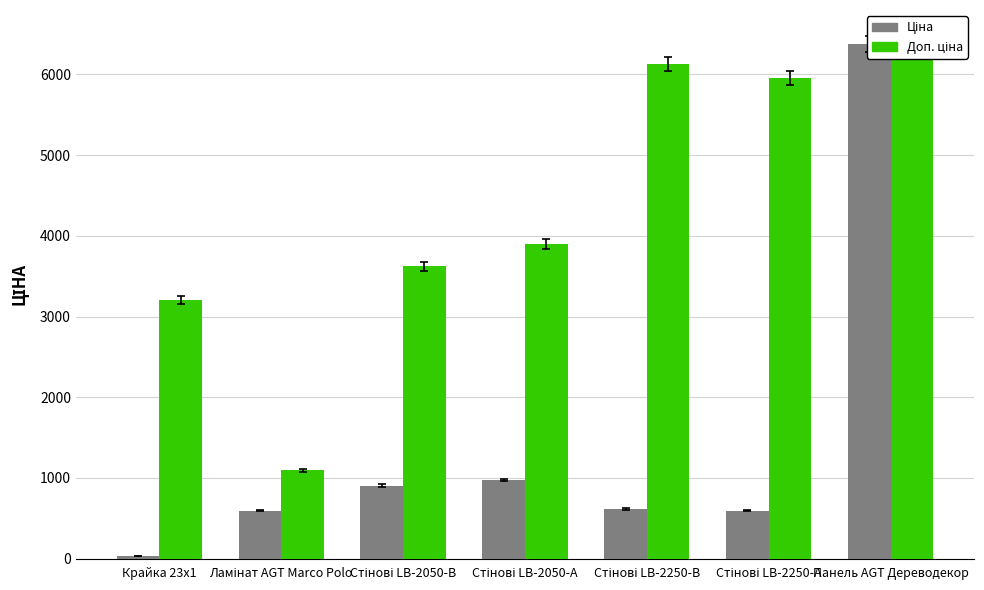

What position from the right is Крайка 23x1?

7